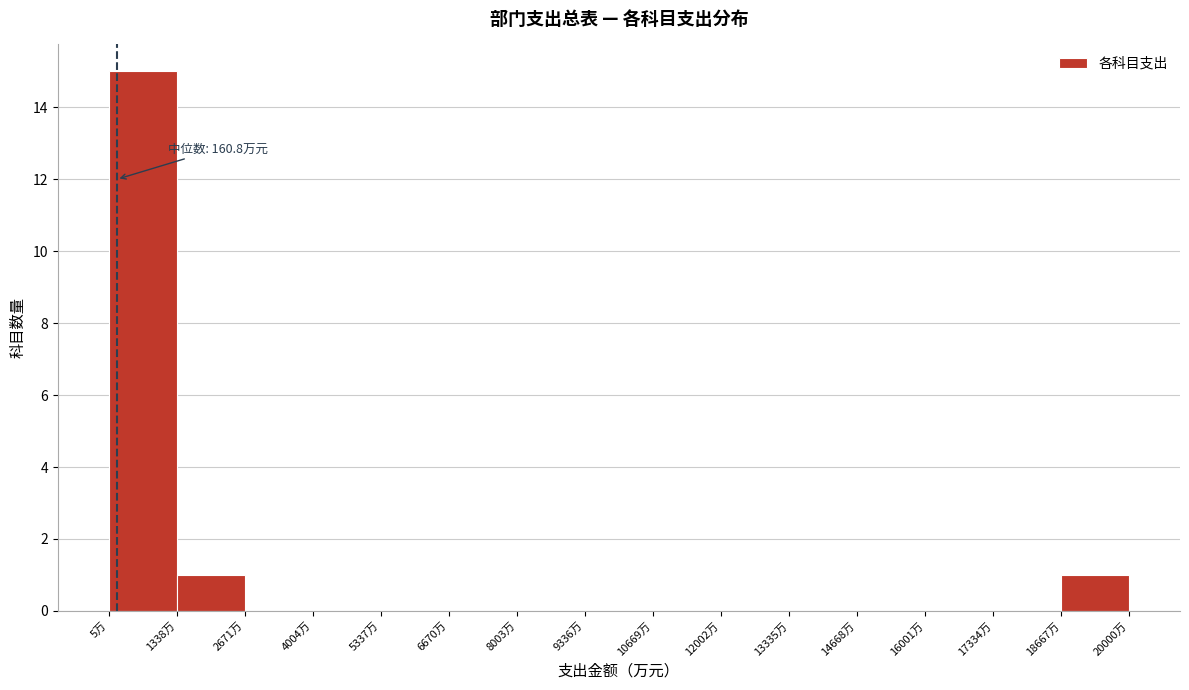

Which range on the x-axis has the tallest bar?

0 to 1400